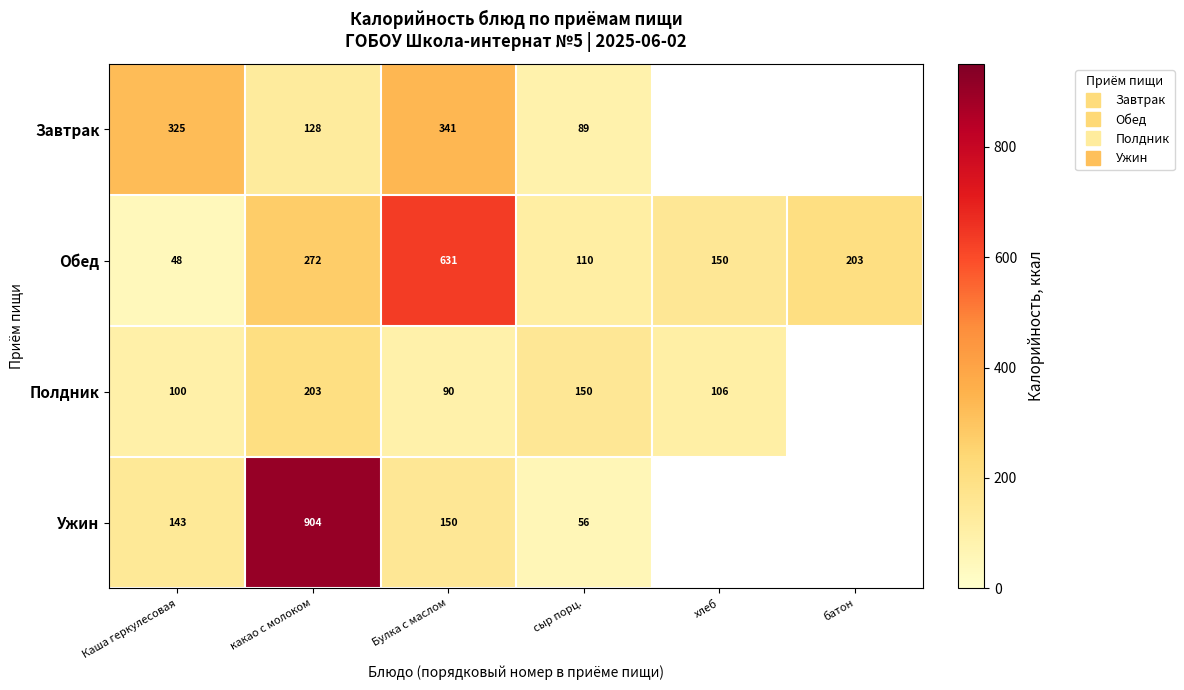

How many categories are shown in the chart?

6